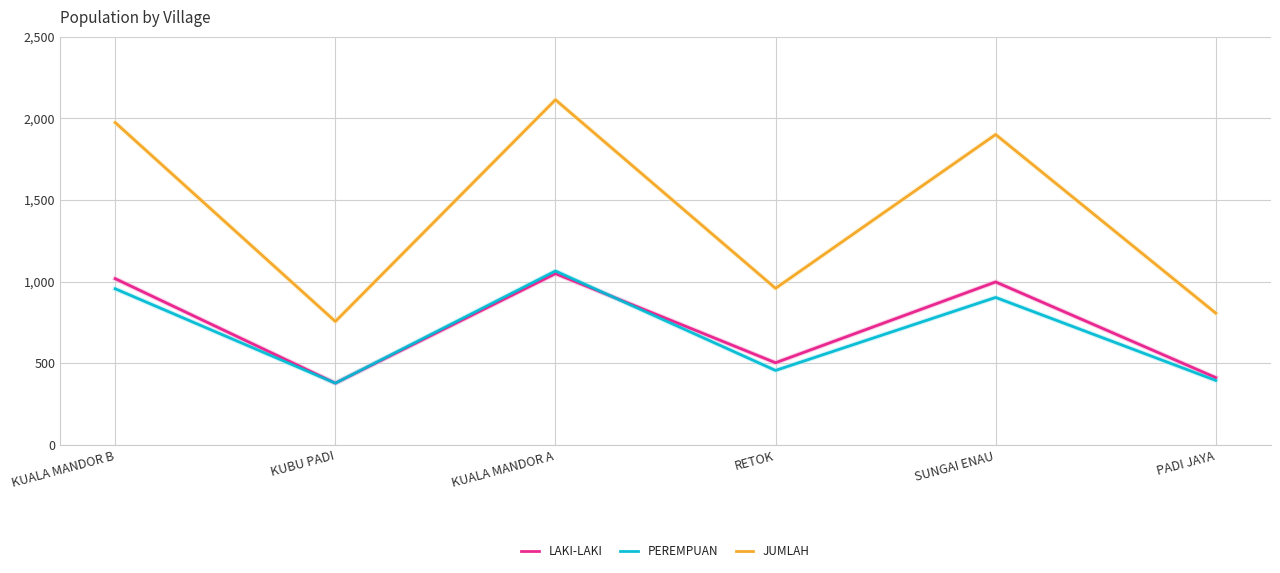

How many series are shown in this chart?

3